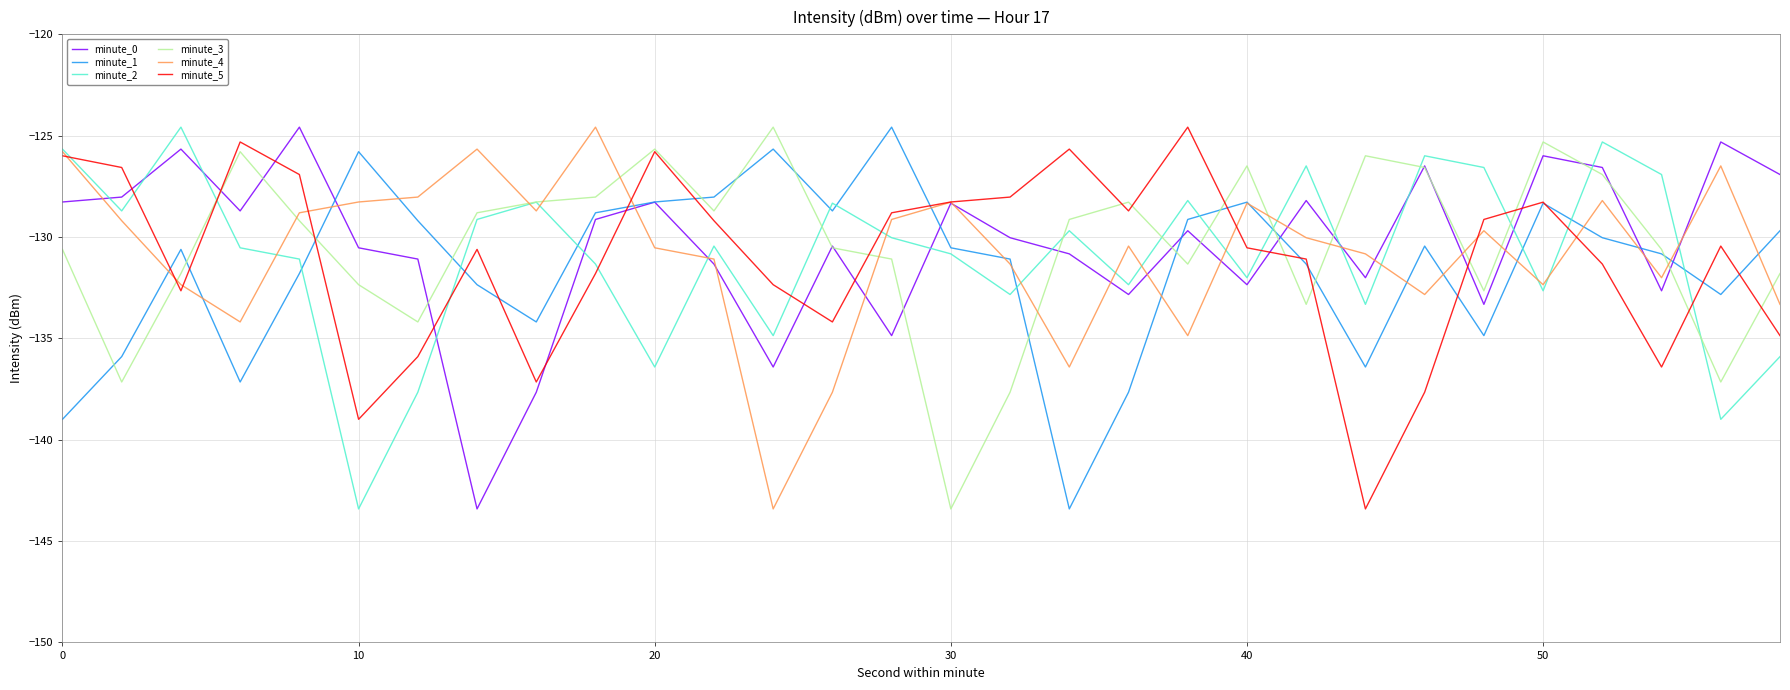

True or false: minute_1 has more than 2 interior local peaks.

True